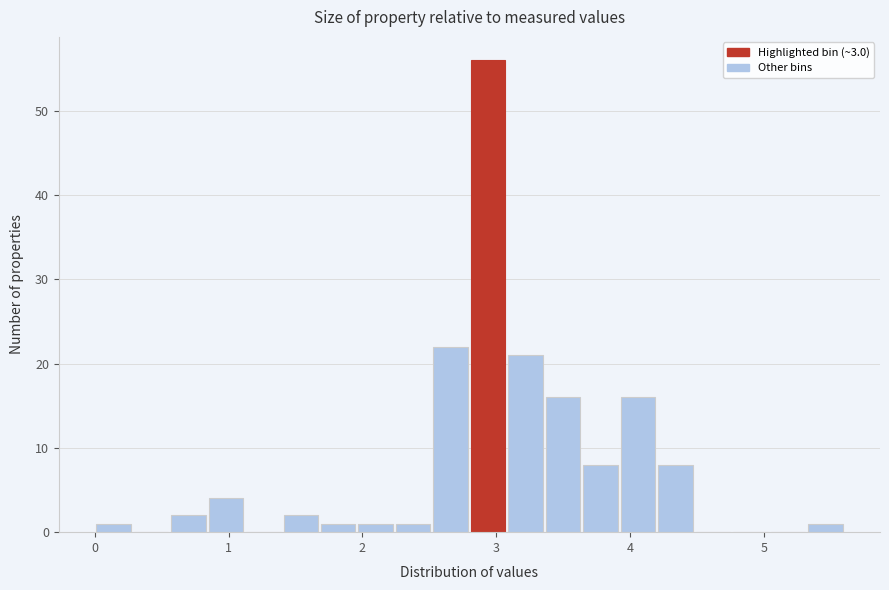

Read against the x-axis, roughly where is the centre of the tallest bar?

2.9